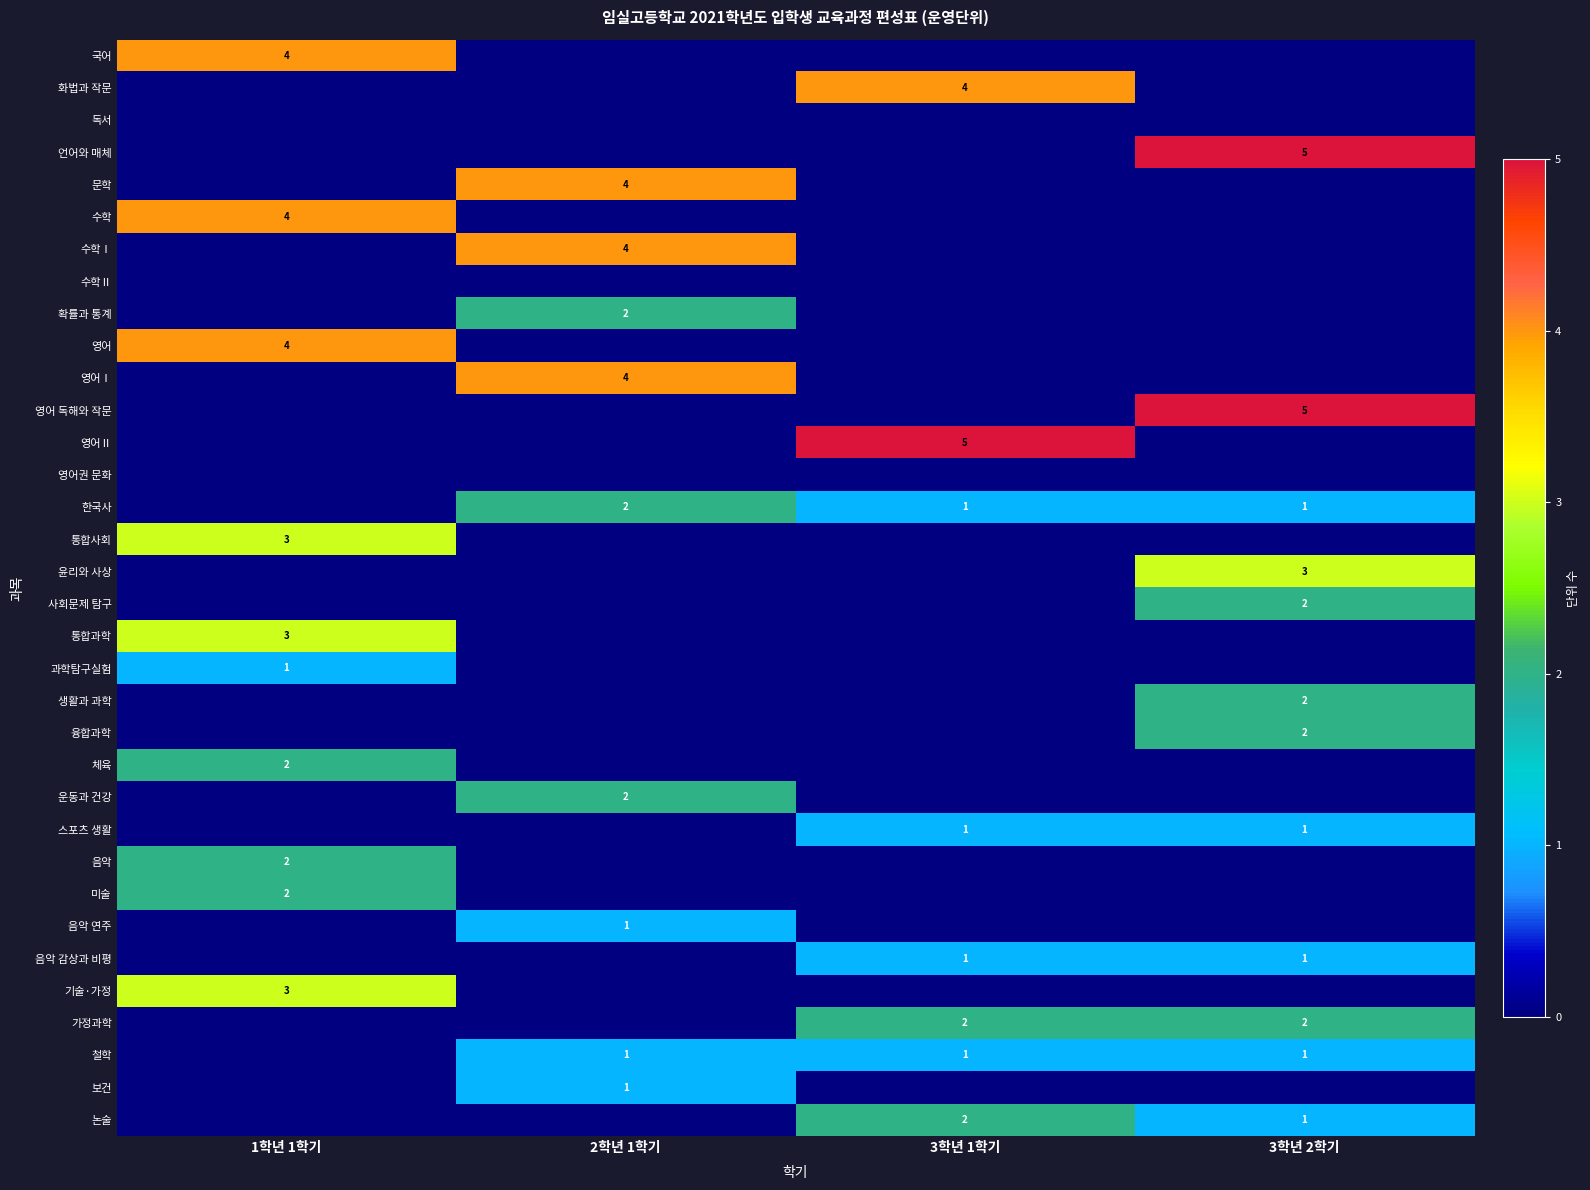

Which has a higher value, 3학년 2학기 or 3학년 1학기?

3학년 2학기